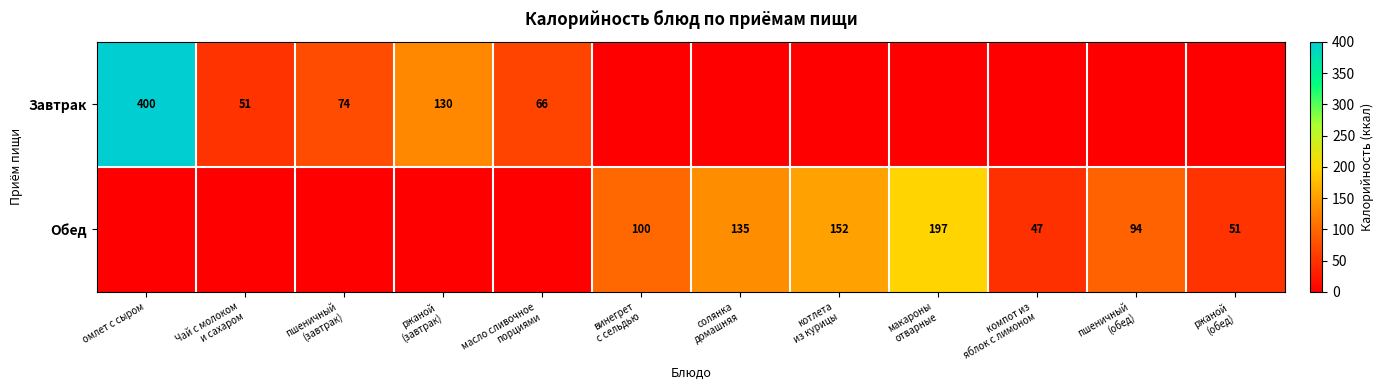

What is the total value across all series at пшеничный
(обед)?

94